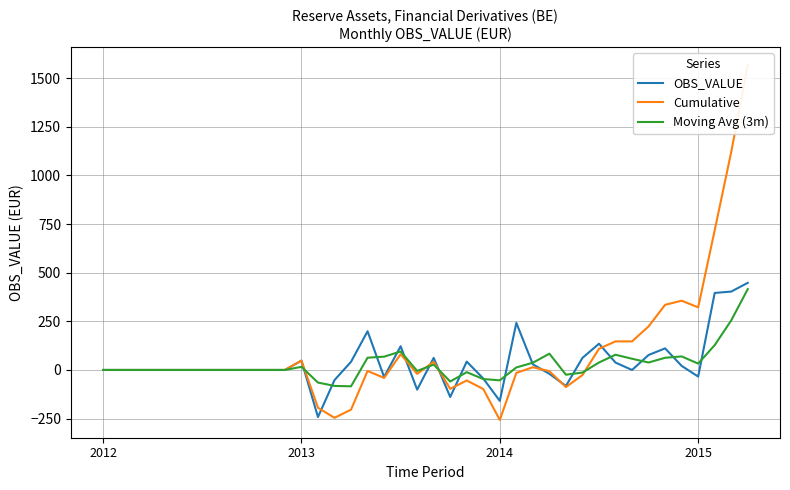

Where is the first local minimum for OBS_VALUE?

13